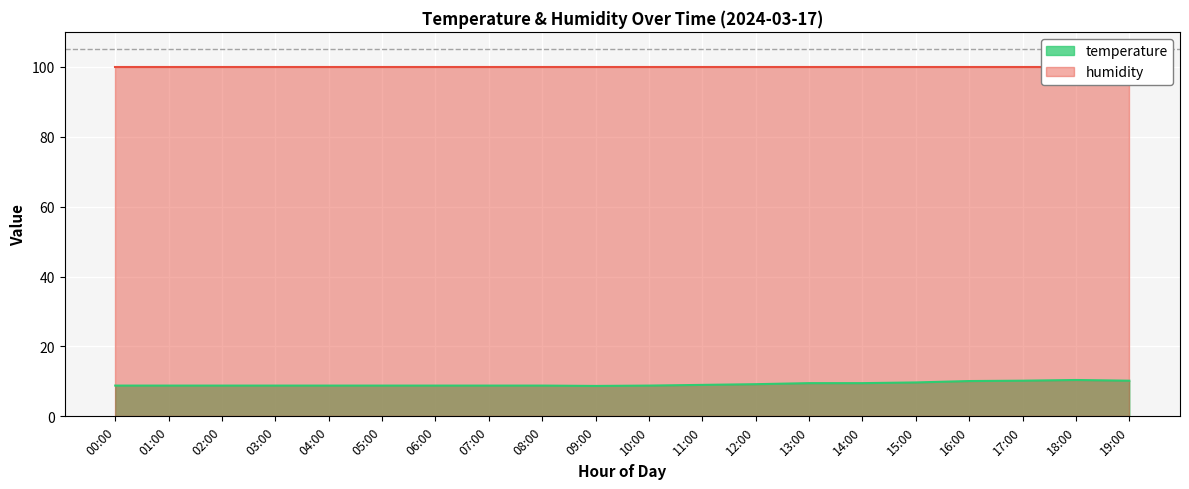

The temperature series shows 9.0 at 11:00. True or false?

True